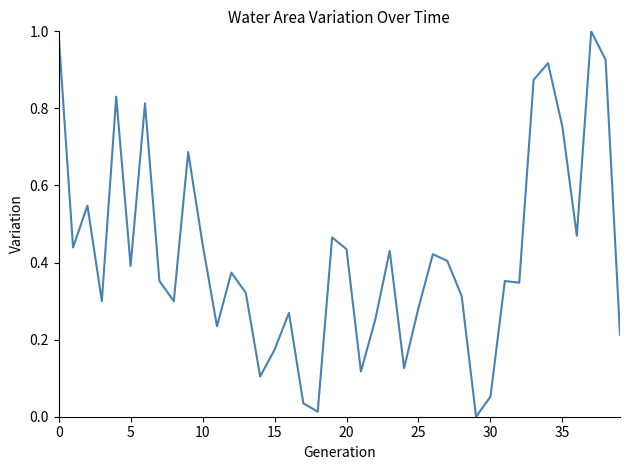

How many distinct data groups are displayed?

1